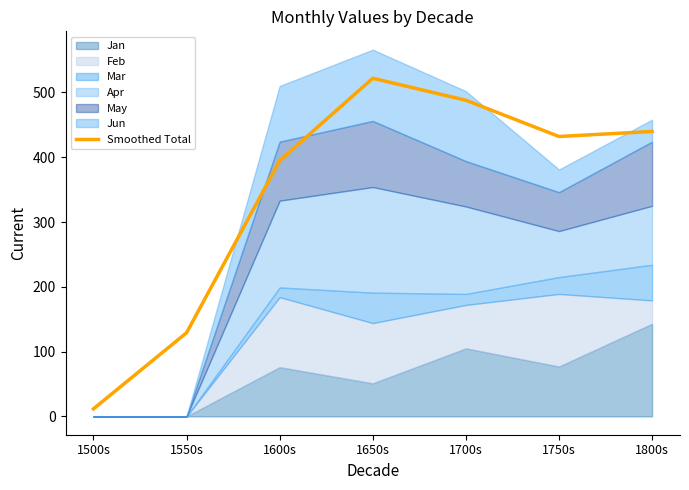

Reading left to right, transcribe all the data shown in this chart.

11.6	129.1	394.7	521.9	488.0	432.0	439.8